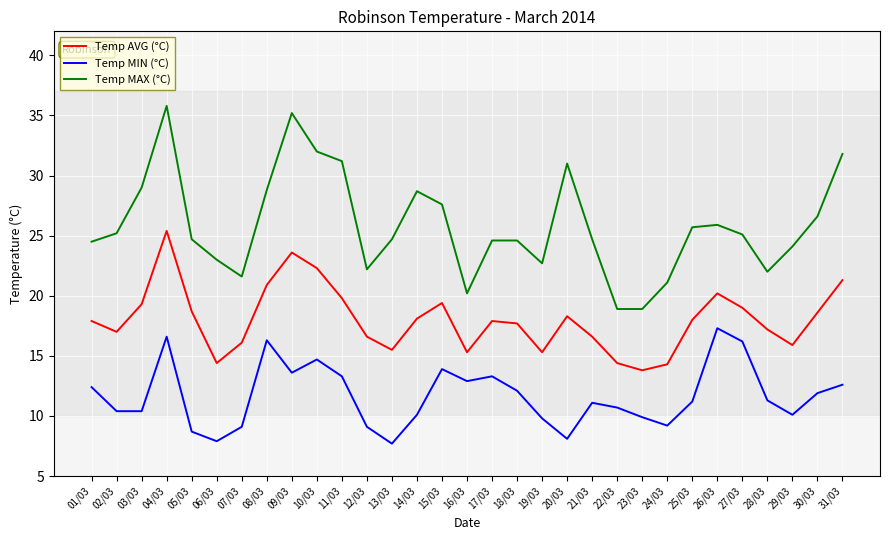

Rank the series by their average value, from highest to lowest.

Temp MAX (°C), Temp AVG (°C), Temp MIN (°C)